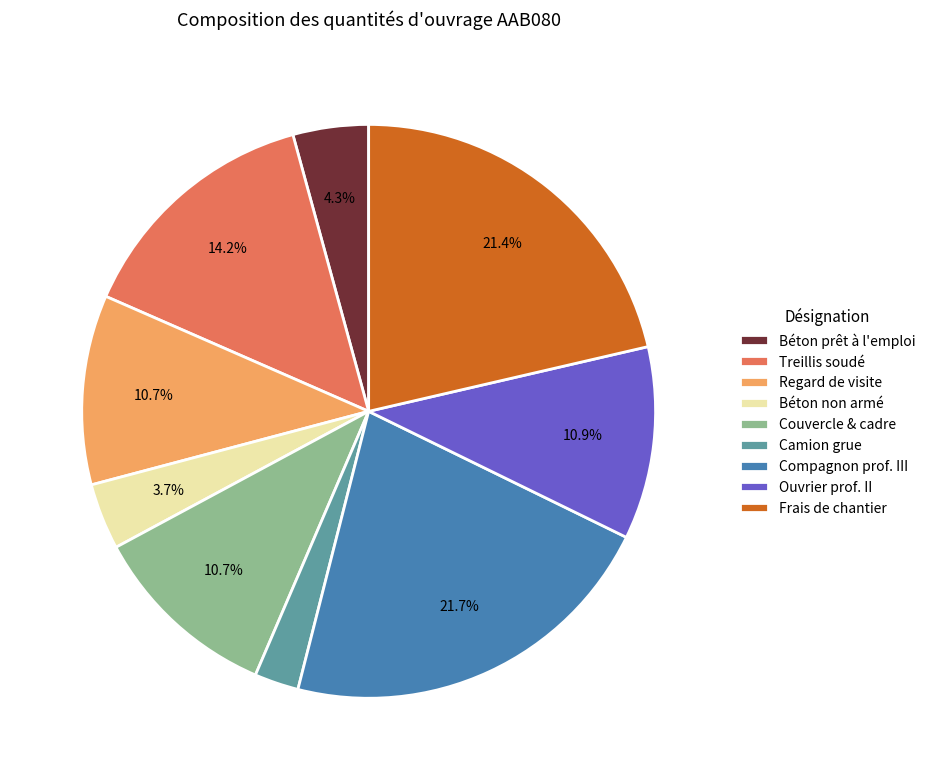

Which category has the smallest portion of the pie?

Camion grue